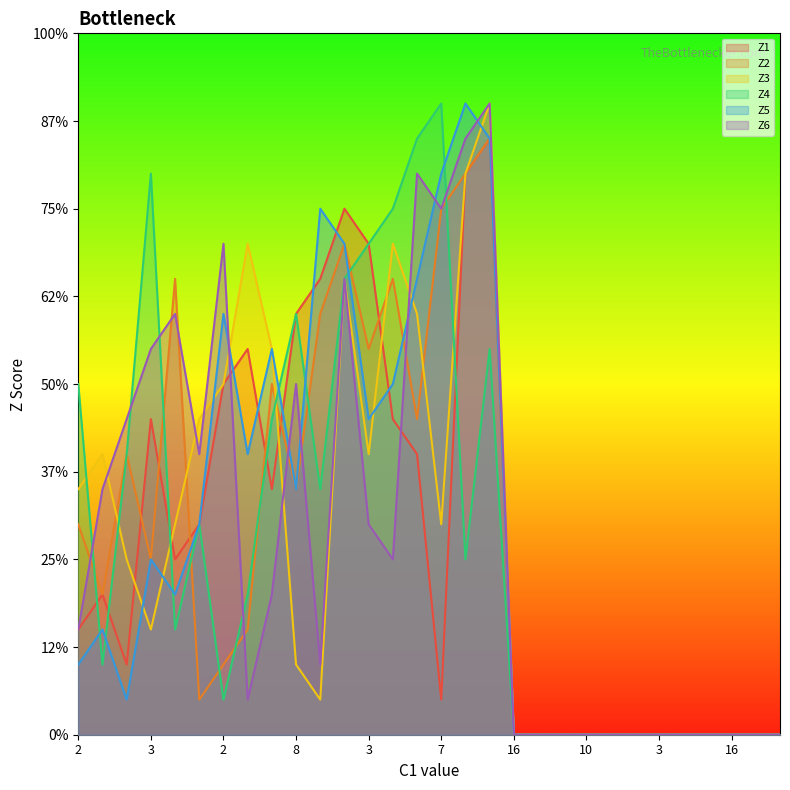

At which label does Z5 reach its minimum?

16